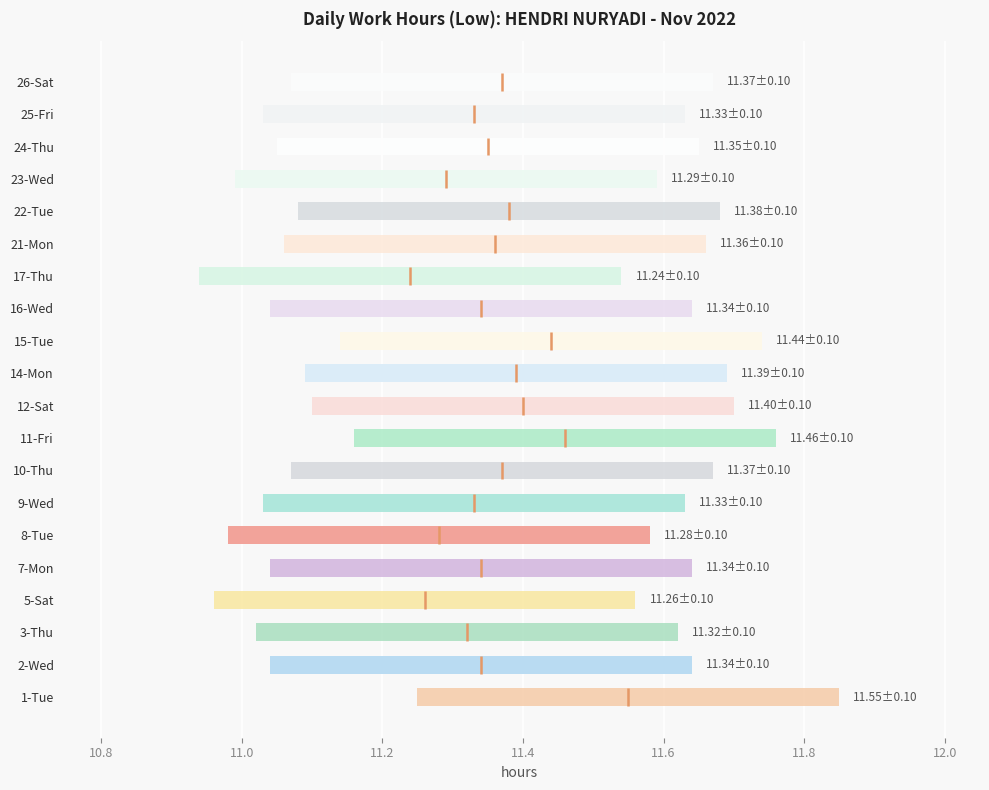

What is the minimum value shown in the chart?

11.2